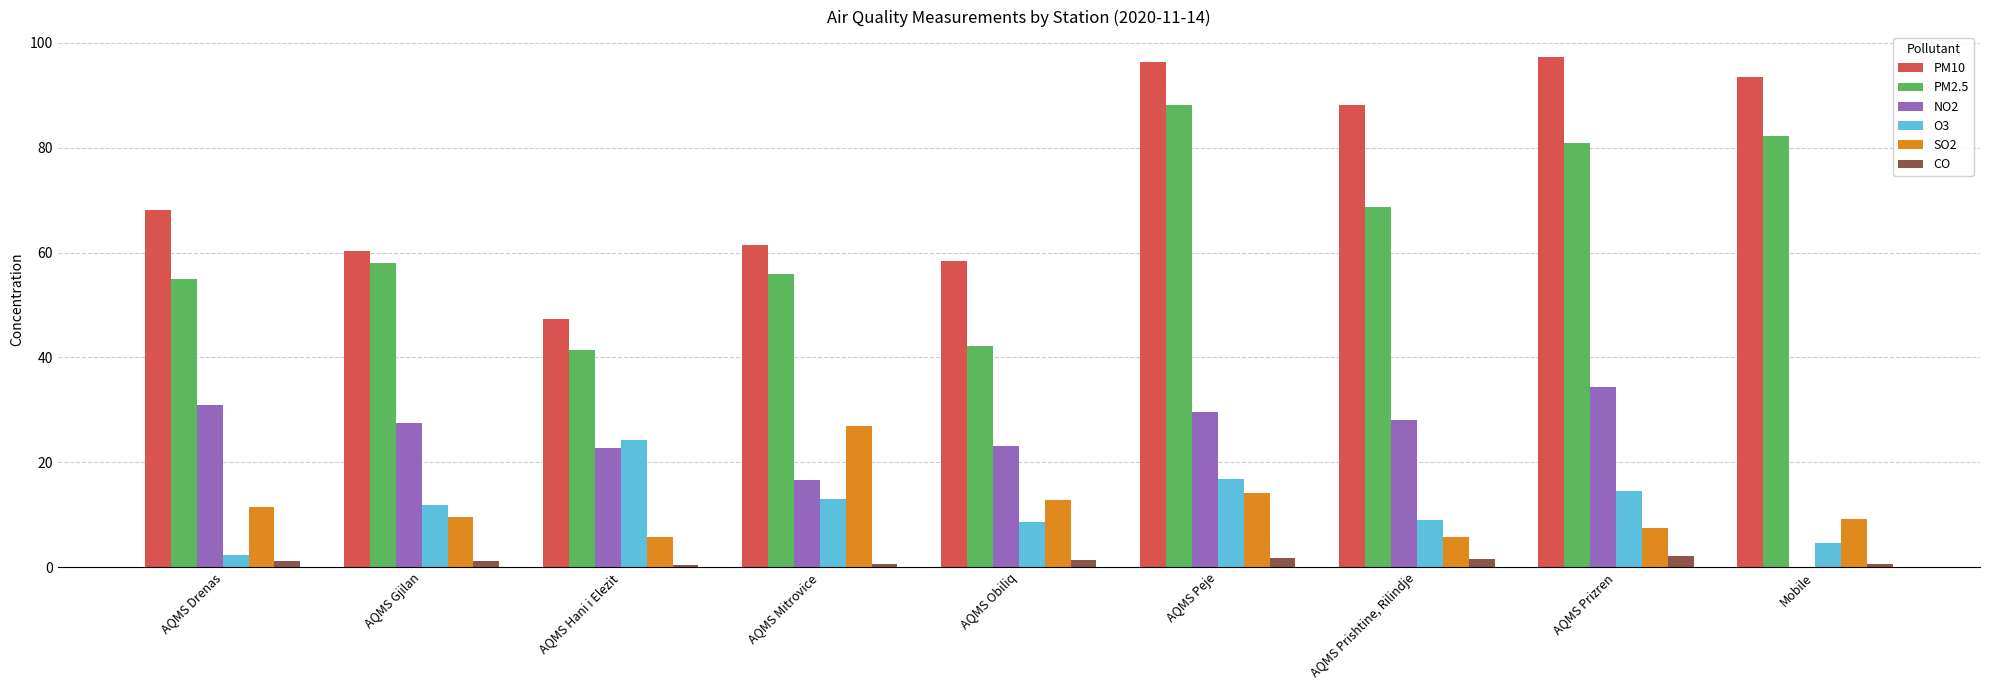

How many groups of bars are there?

9